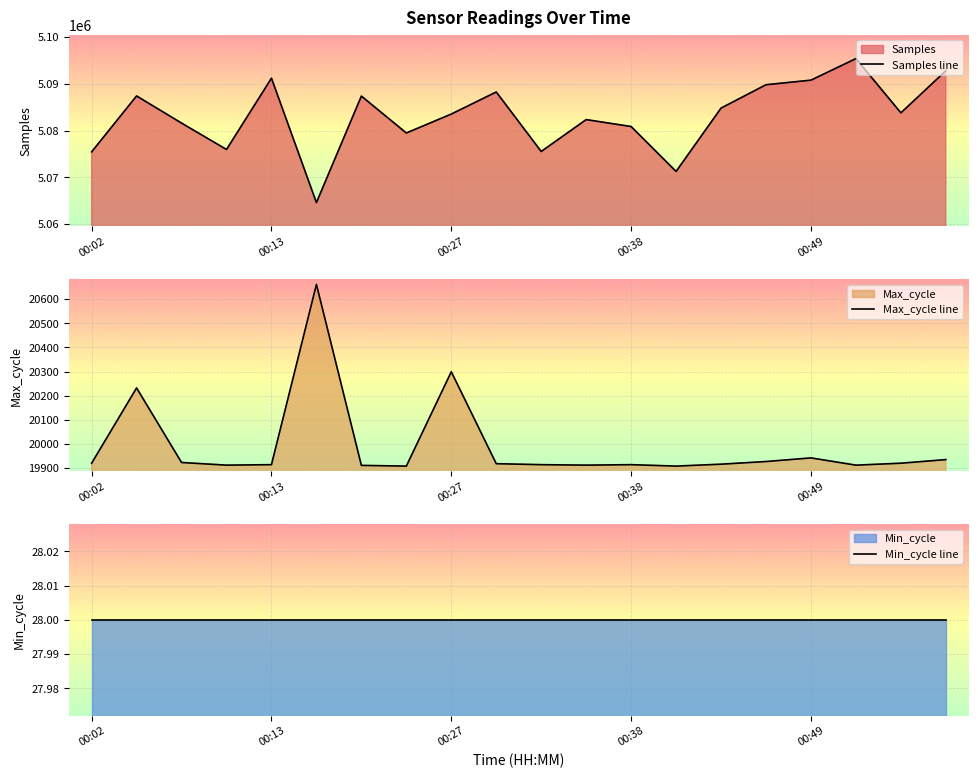

What is the maximum value for Samples line?

5095373